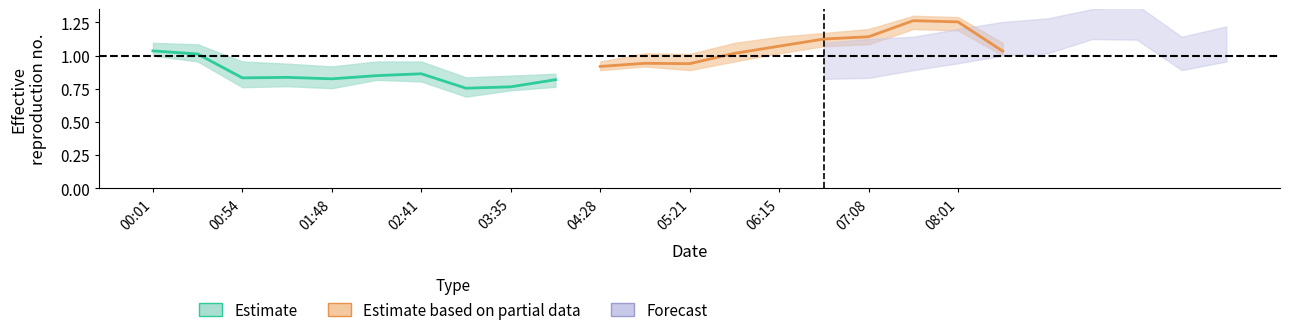

What is the difference between the second highest and second lowest values in the Estimate based on partial data series?

0.3